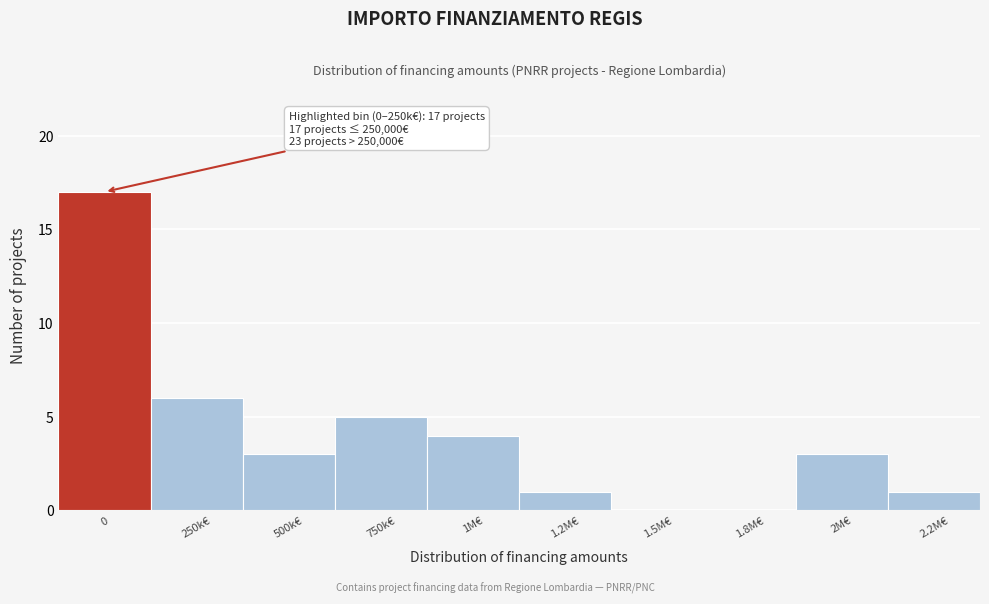

Reading left to right, extract all data points from this chart.

0=17	250k€=6	500k€=3	750k€=5	1M€=4	1.2M€=1	1.5M€=0	1.8M€=0	2M€=3	2.2M€=1